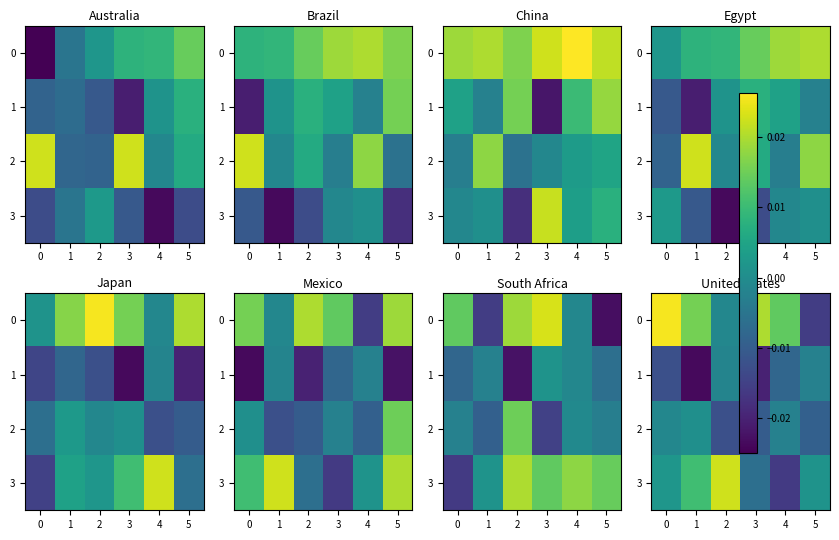

The value of 3 at 2 is 0.0. True or false?

True